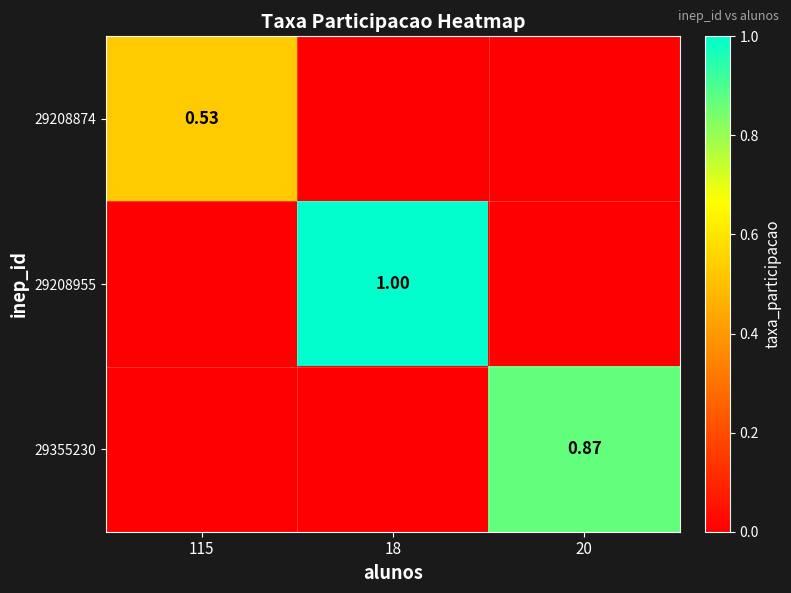

Is the value of 29208874 at 115 greater than the value of 29208955 at 18?

No